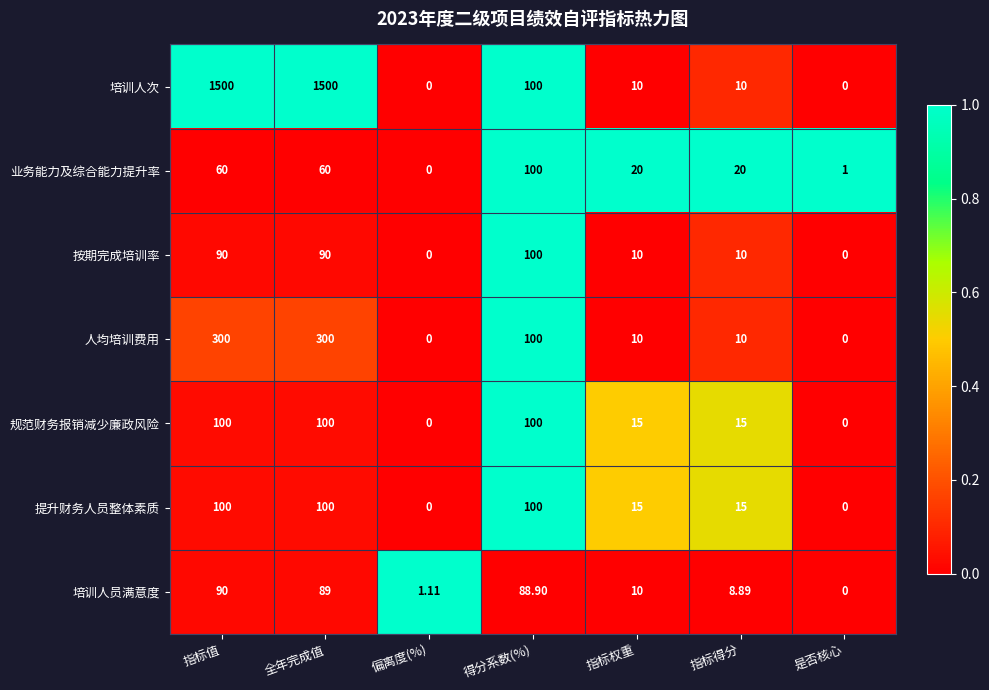

Where does the 提升财务人员整体素质 series first go above 15?

指标值